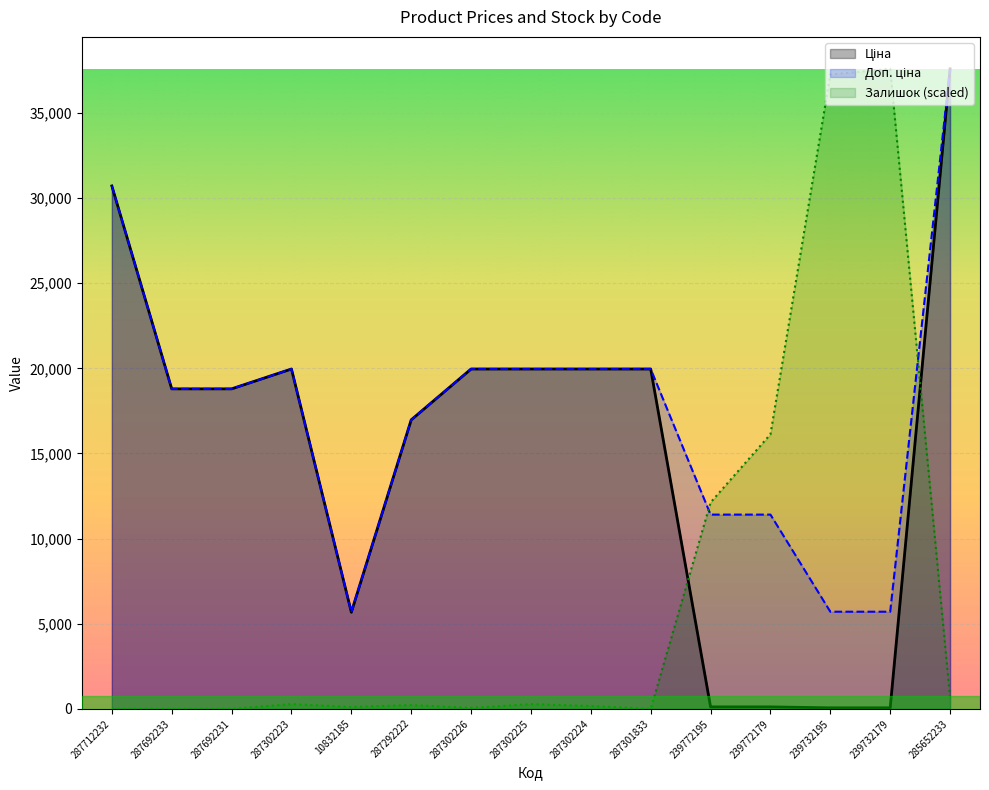

True or false: Доп. ціна has more than 0 points higher than both neighbors.

True